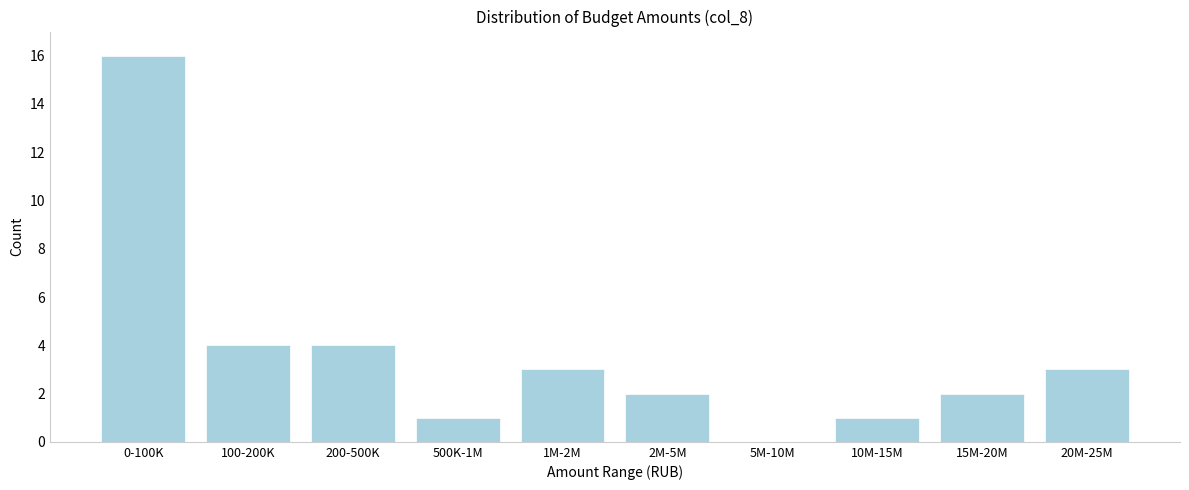

Reading left to right, transcribe all the data shown in this chart.

0-100K=16	100-200K=4	200-500K=4	500K-1M=1	1M-2M=3	2M-5M=2	5M-10M=0	10M-15M=1	15M-20M=2	20M-25M=3